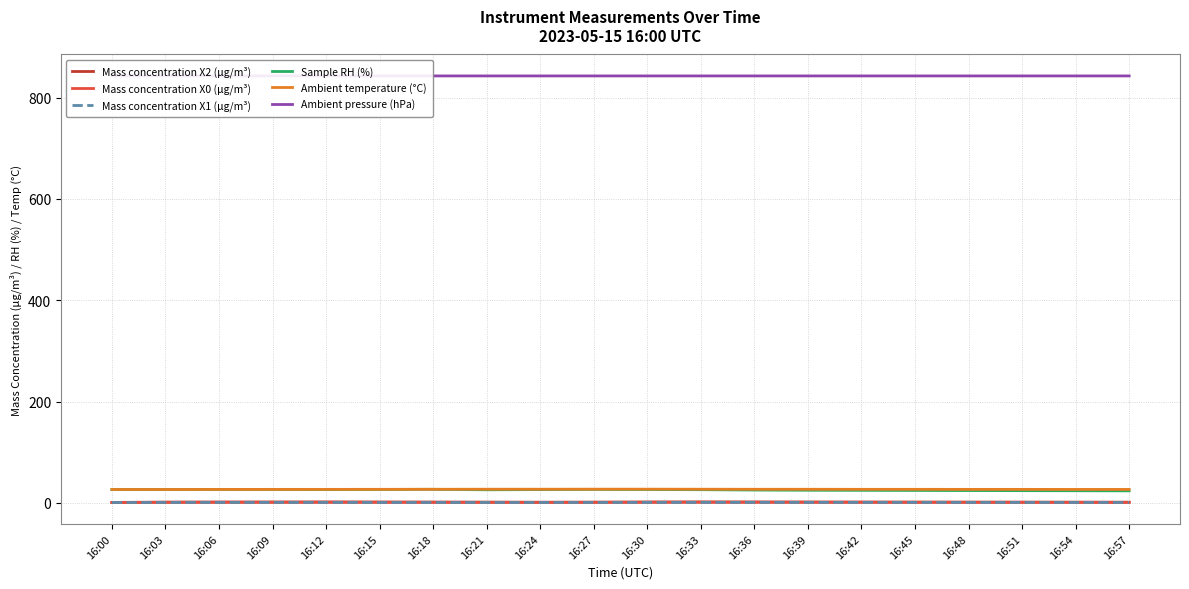

How many lines are shown in the chart?

6